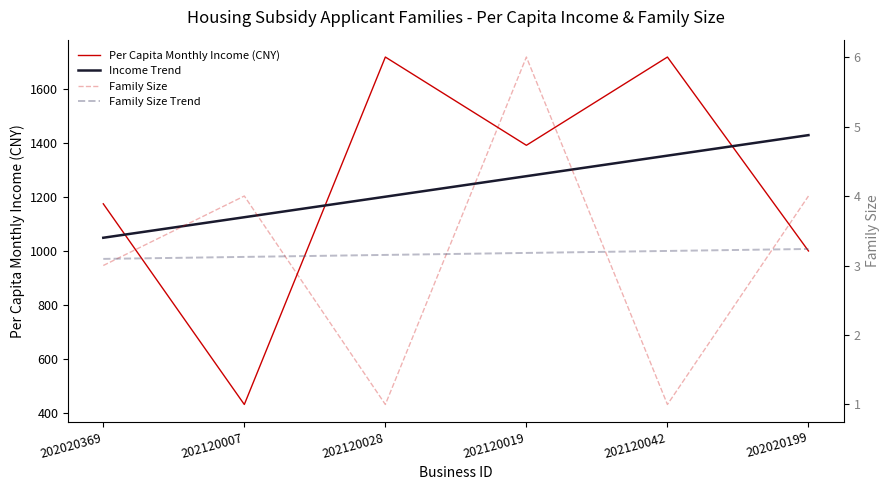

Which has a higher value, 202120028 or 202020369?

202020369